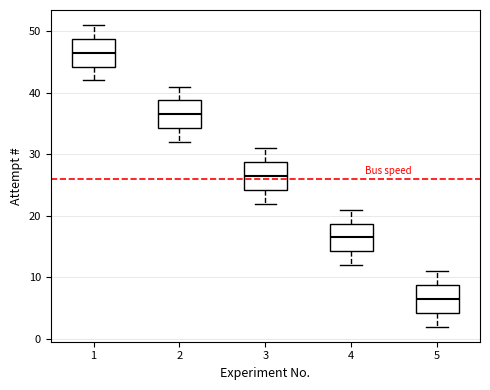

Which box has the lowest median line?

5